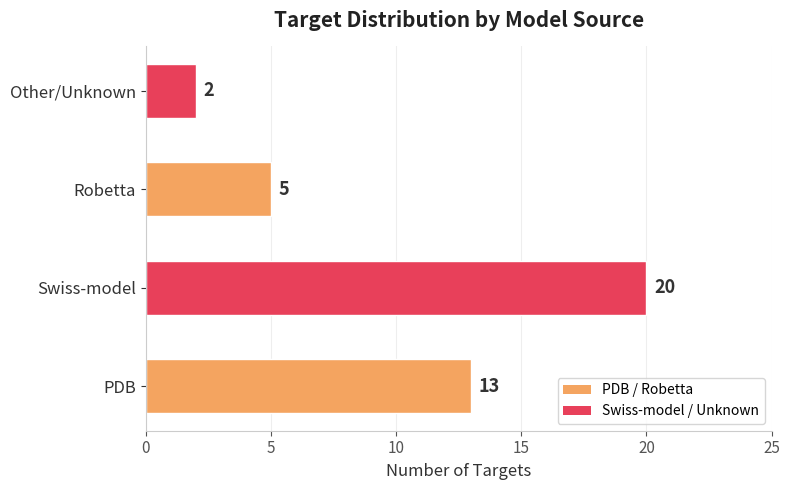

Is it true that the value at Swiss-model is 13?

False